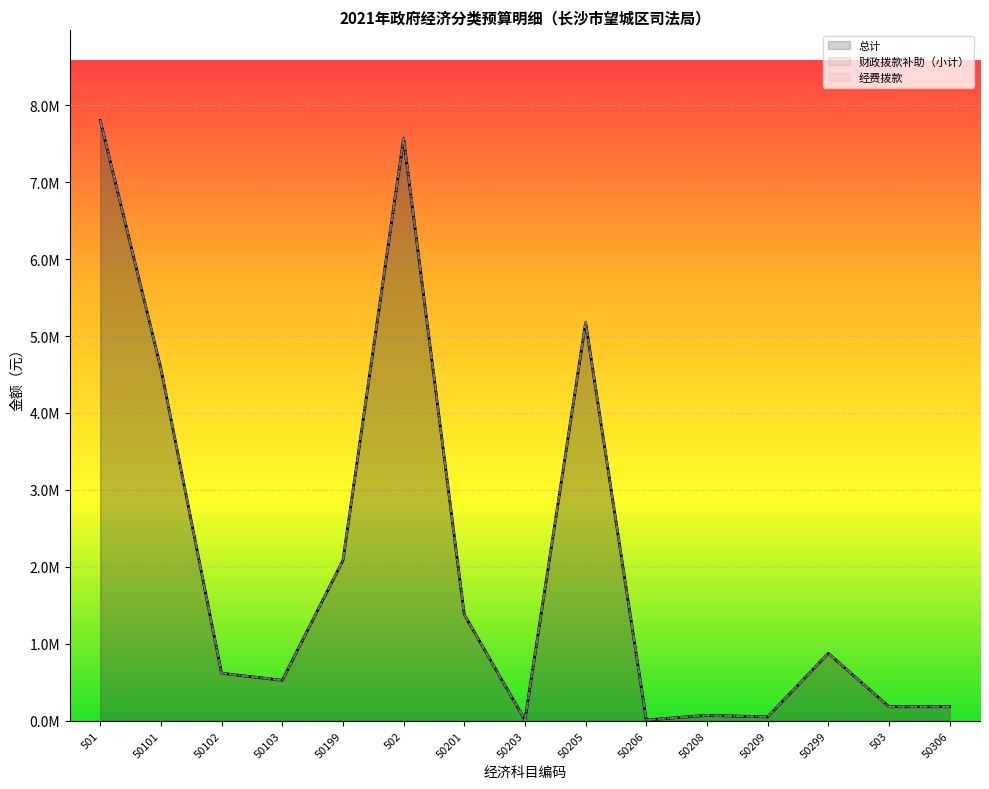

What are all the series names shown in the legend?

总计, 财政拨款补助（小计）, 经费拨款